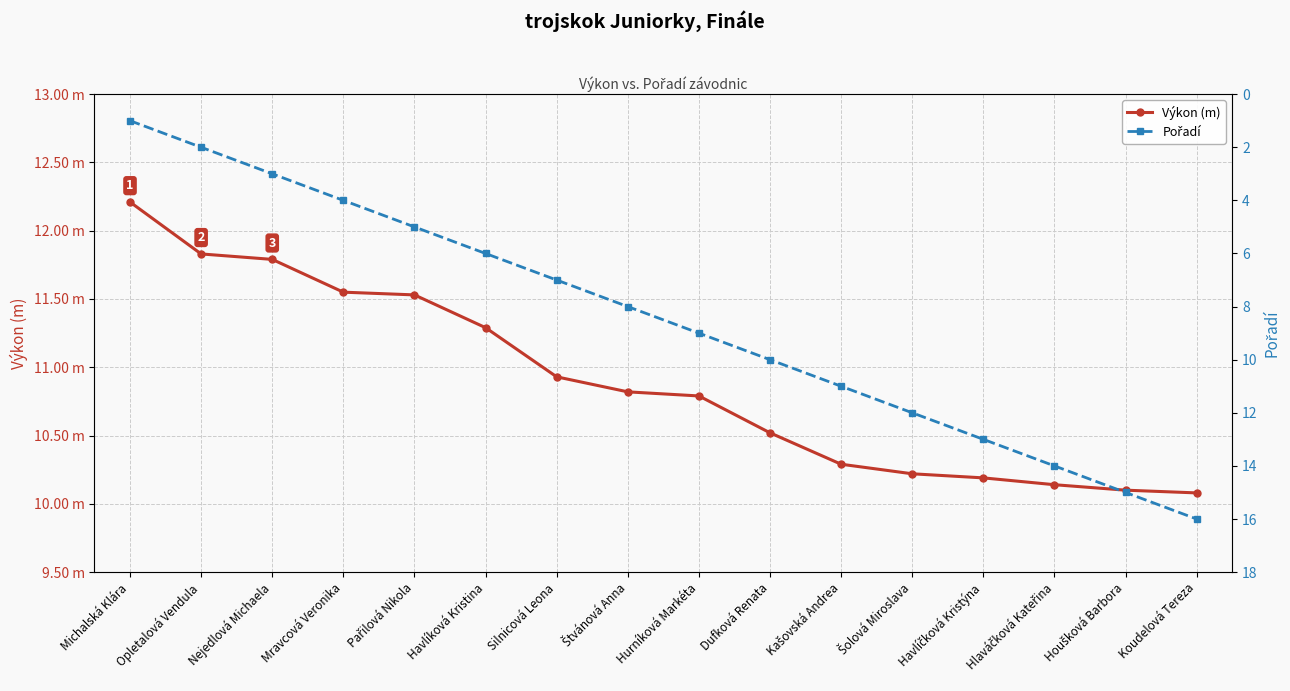

Which series has the largest total across all categories?

Výkon (m)